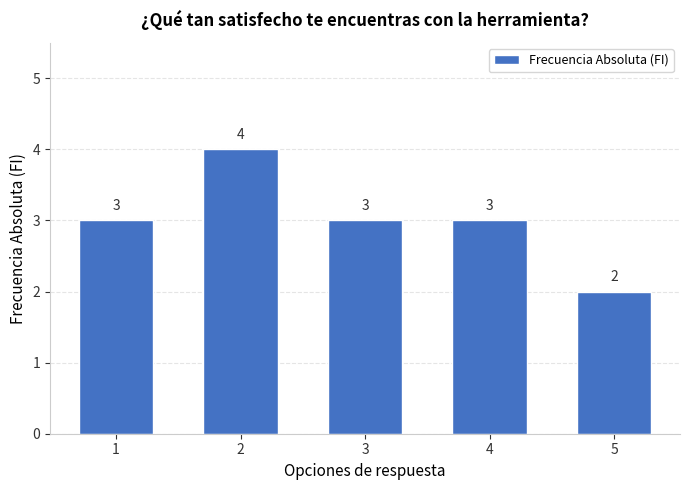

Read the value at 2.

4